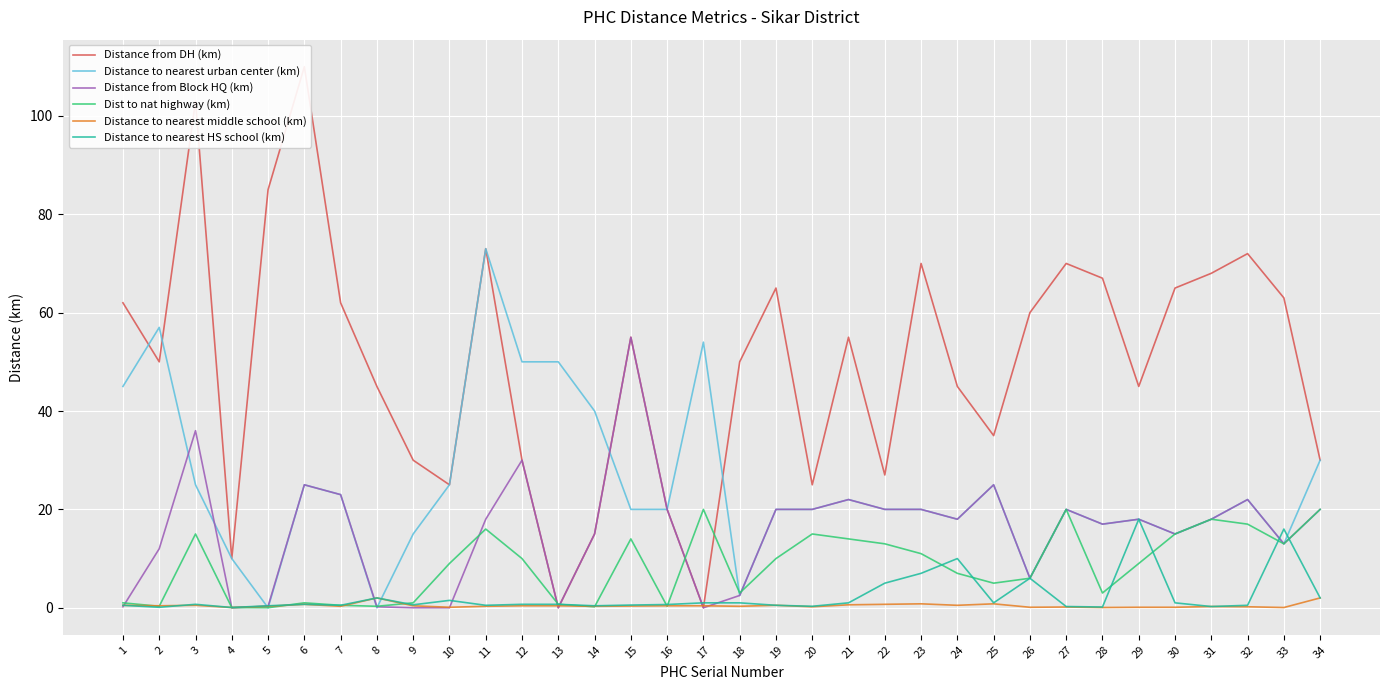

Rank the series at 19 from lowest to highest value.

Distance to nearest middle school (km), Distance to nearest HS school (km), Dist to nat highway (km), Distance to nearest urban center (km), Distance from Block HQ (km), Distance from DH (km)